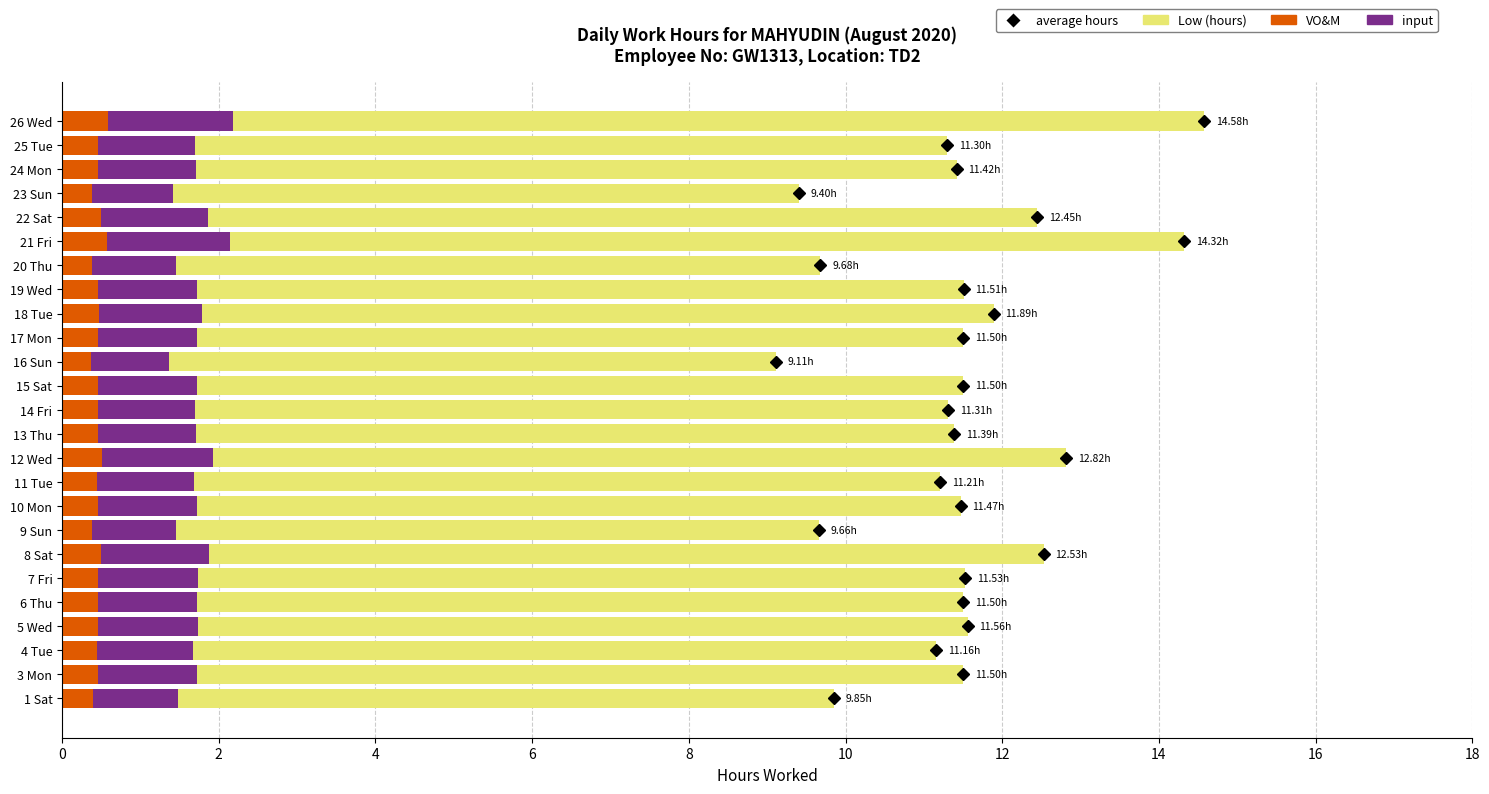

Reading left to right, transcribe all the data shown in this chart.

Low (hours): 9.8	11.5	11.2	11.6	11.5	11.5	12.5	9.7	11.5	11.2	12.8	11.4	11.3	11.5	9.1	11.5	11.9	11.5	9.7	14.3	12.4	9.4	11.4	11.3	14.6
input: 1.5	1.7	1.7	1.7	1.7	1.7	1.9	1.4	1.7	1.7	1.9	1.7	1.7	1.7	1.4	1.7	1.8	1.7	1.5	2.1	1.9	1.4	1.7	1.7	2.2
VO&M: 0.4	0.5	0.4	0.5	0.5	0.5	0.5	0.4	0.5	0.4	0.5	0.5	0.5	0.5	0.4	0.5	0.5	0.5	0.4	0.6	0.5	0.4	0.5	0.5	0.6